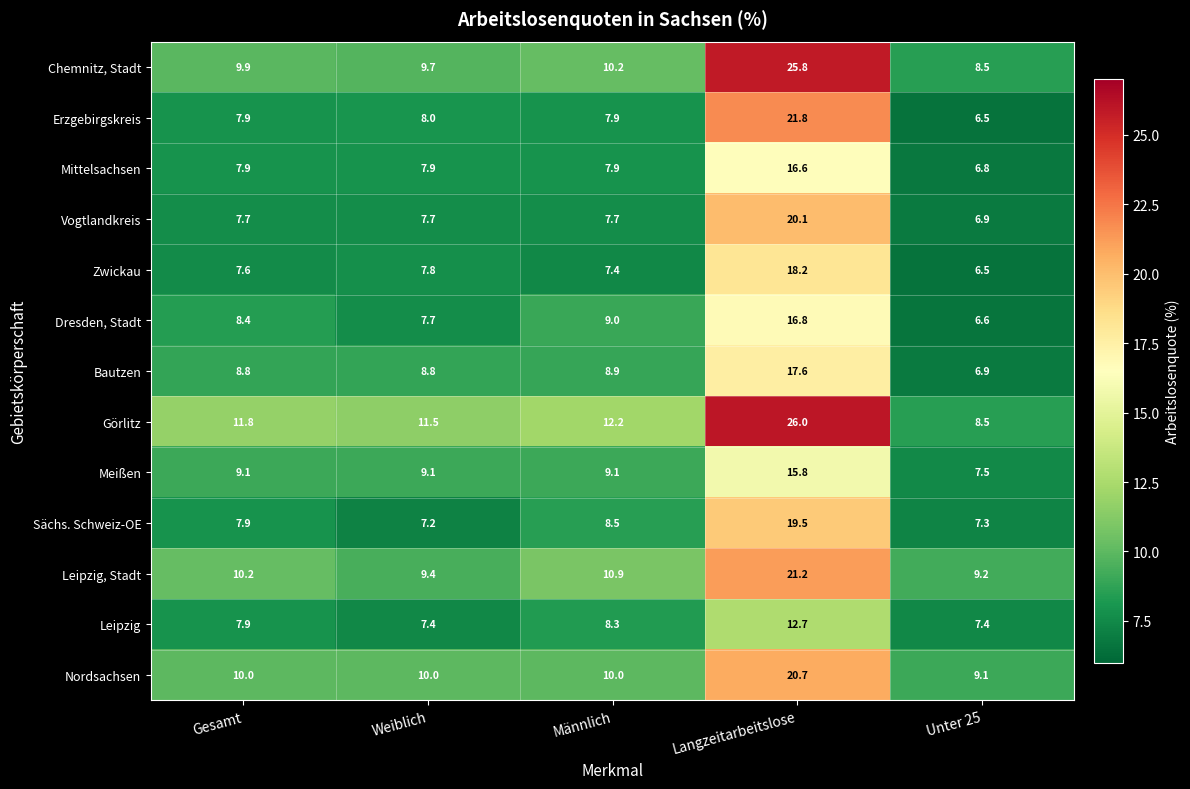

Which series changed the most between Gesamt and Weiblich?

Leipzig, Stadt